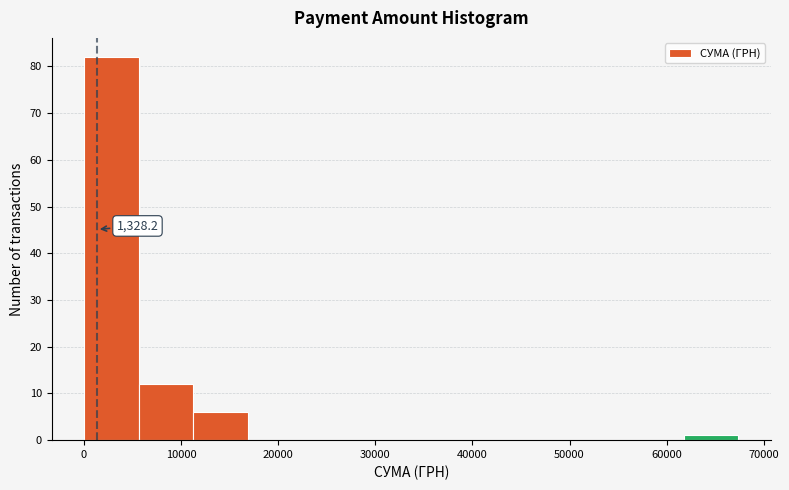

Over which range of the x-axis is the bar tallest?

0 to 6000